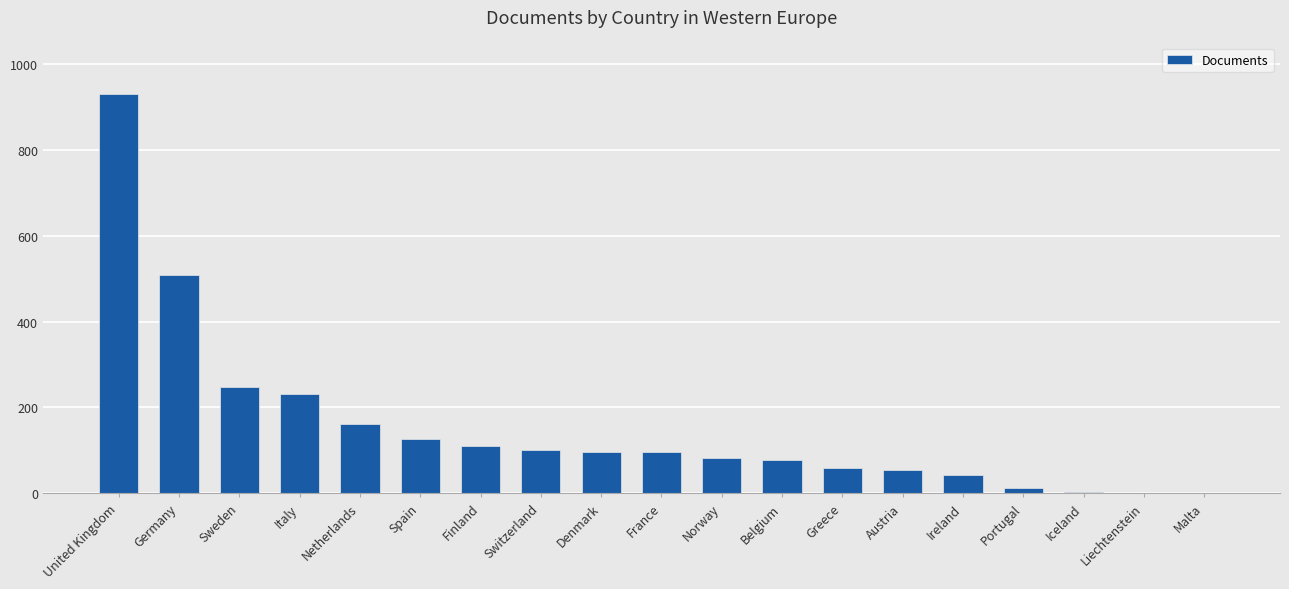

The value at Liechtenstein is 1. True or false?

True